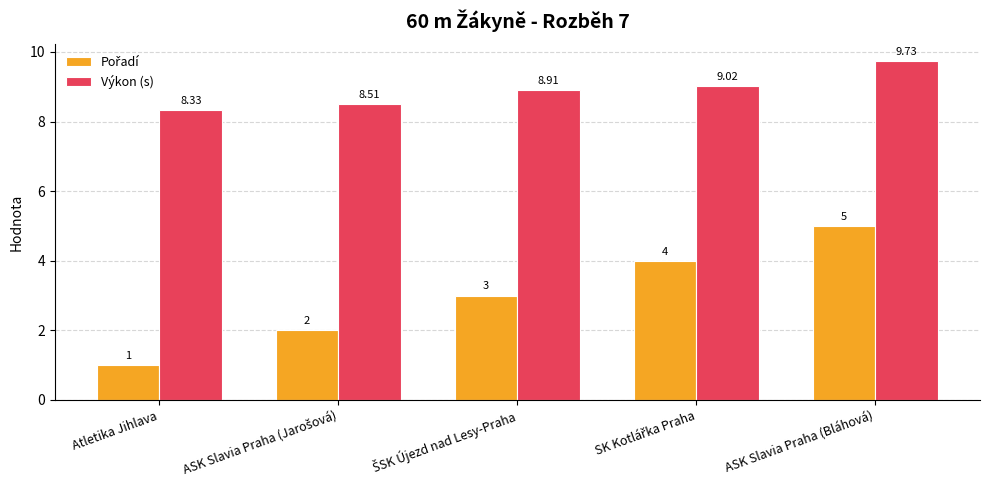

Which label corresponds to the largest value in the chart?

ASK Slavia Praha (Bláhová)